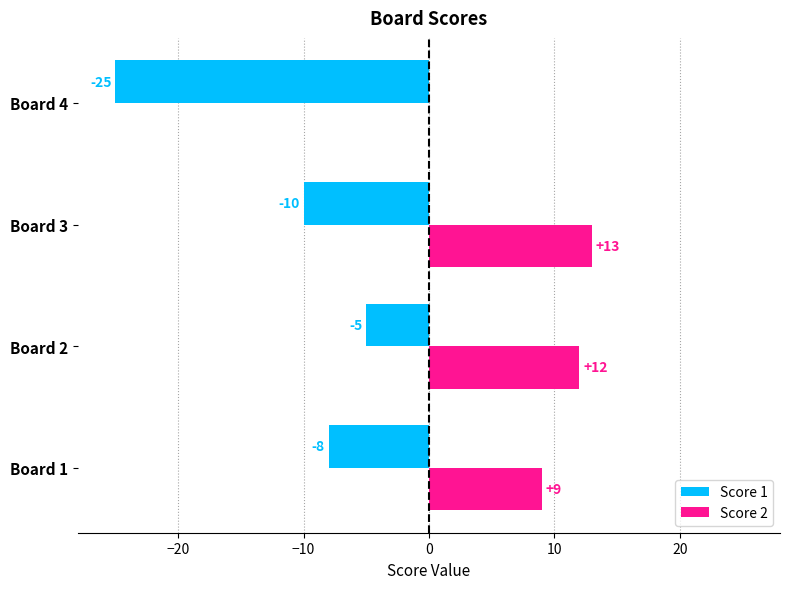

Which series changed the most between Board 2 and Board 3?

Score 1